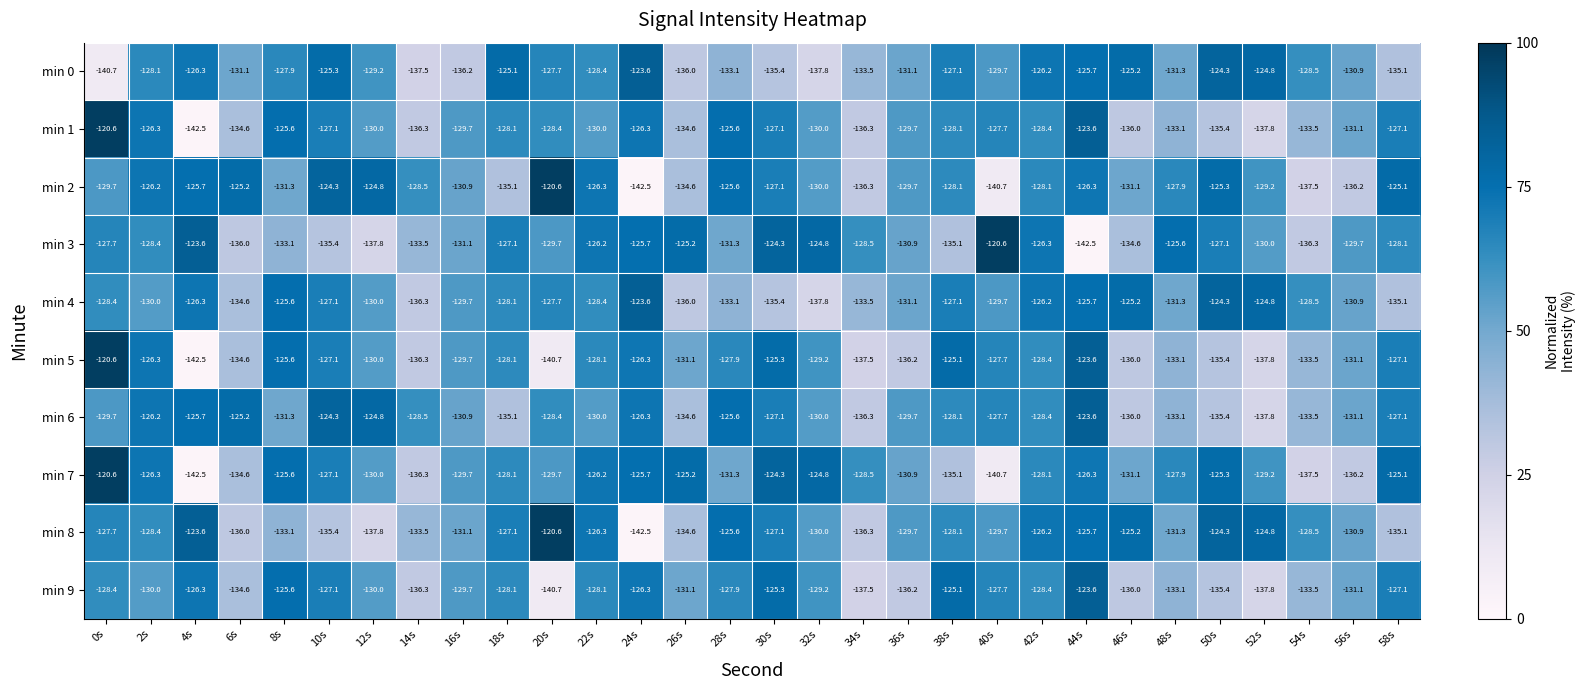

Is the value of min 0 at 16s greater than the value of min 5 at 50s?

No